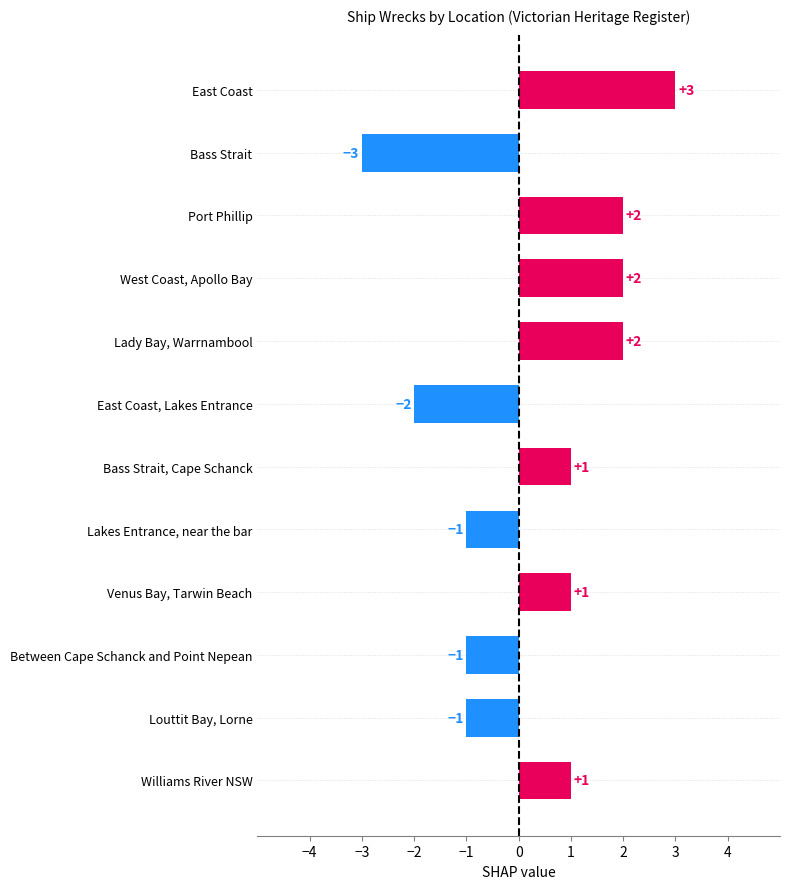

What is the smallest value displayed?

-3